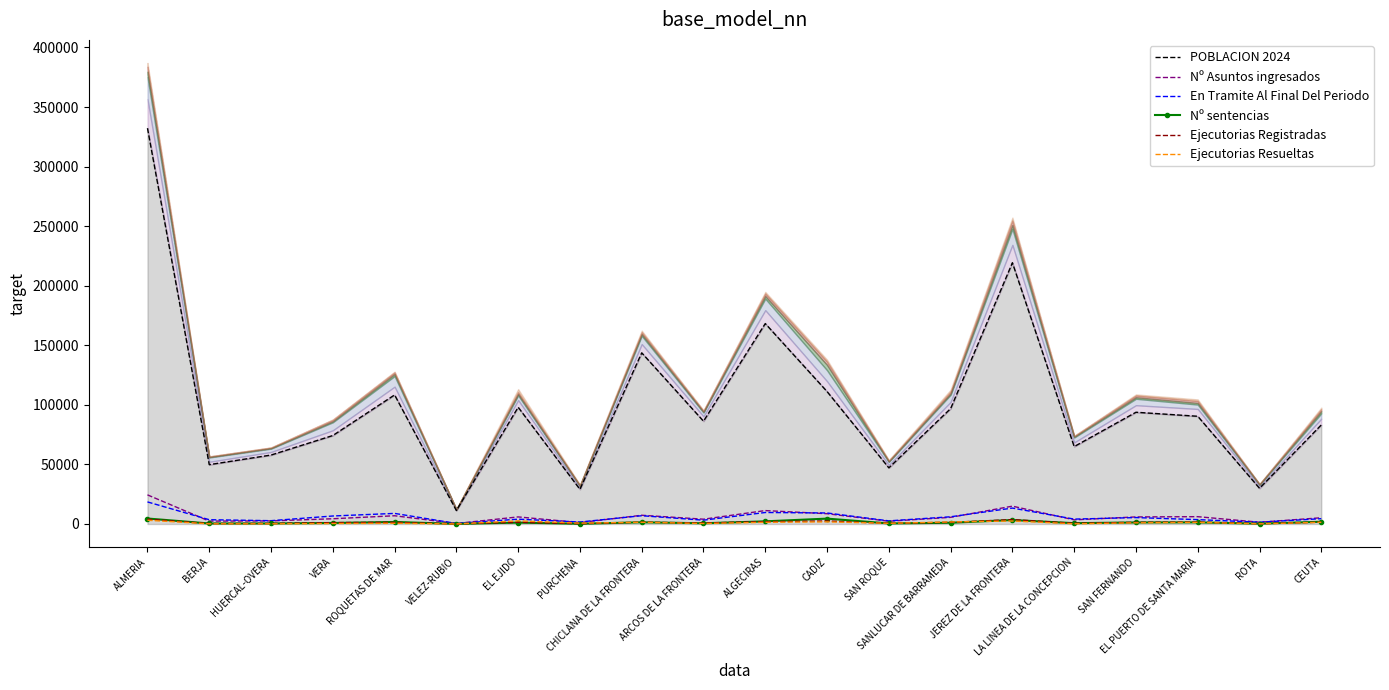

How many series are shown in this chart?

6